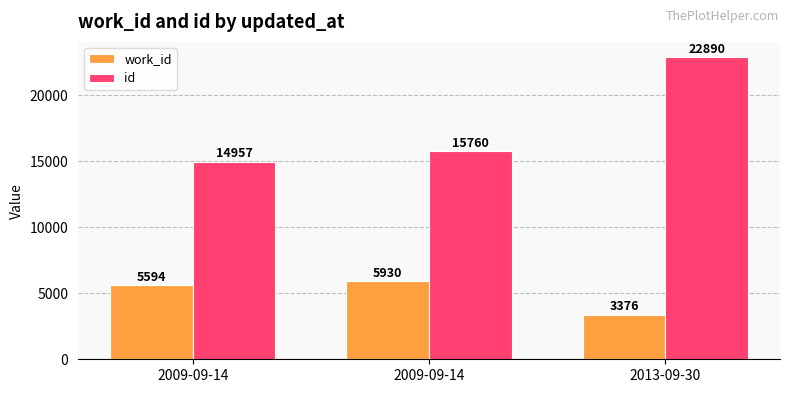

Count the id values in the range 14957 to 22890.

3